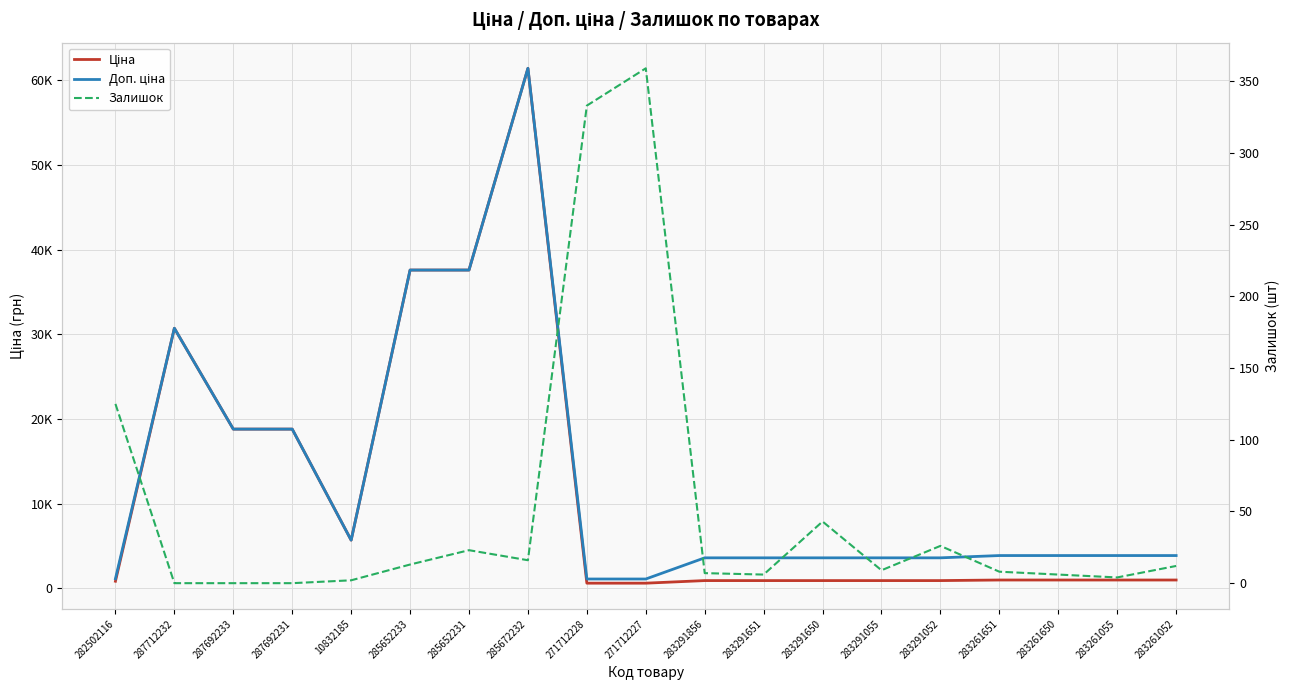

Reading left to right, extract all data points from this chart.

Ціна: 282502116=818.5	287712232=30717.1	287692233=18796.8	287692231=18796.8	10832185=5673.8	285652233=37593.6	285652231=37593.6	285672232=61434.3	271712228=589.9	271712227=589.9	283291856=895.9	283291651=895.9	283291650=895.9	283291055=895.9	283291052=895.9	283261651=963.5	283261650=963.5	283261055=963.5	283261052=963.5
Доп. ціна: 282502116=1109.2	287712232=30717.1	287692233=18796.8	287692231=18796.8	10832185=5673.8	285652233=37593.6	285652231=37593.6	285672232=61434.3	271712228=1081.7	271712227=1081.7	283291856=3583.6	283291651=3583.6	283291650=3583.6	283291055=3583.6	283291052=3583.6	283261651=3854.0	283261650=3854.0	283261055=3854.0	283261052=3854.0
Залишок: 282502116=125.0	287712232=0.0	287692233=0.0	287692231=0.0	10832185=2.0	285652233=13.0	285652231=23.0	285672232=16.0	271712228=333.0	271712227=359.0	283291856=7.0	283291651=6.0	283291650=43.0	283291055=9.0	283291052=26.0	283261651=8.0	283261650=6.0	283261055=4.0	283261052=12.0